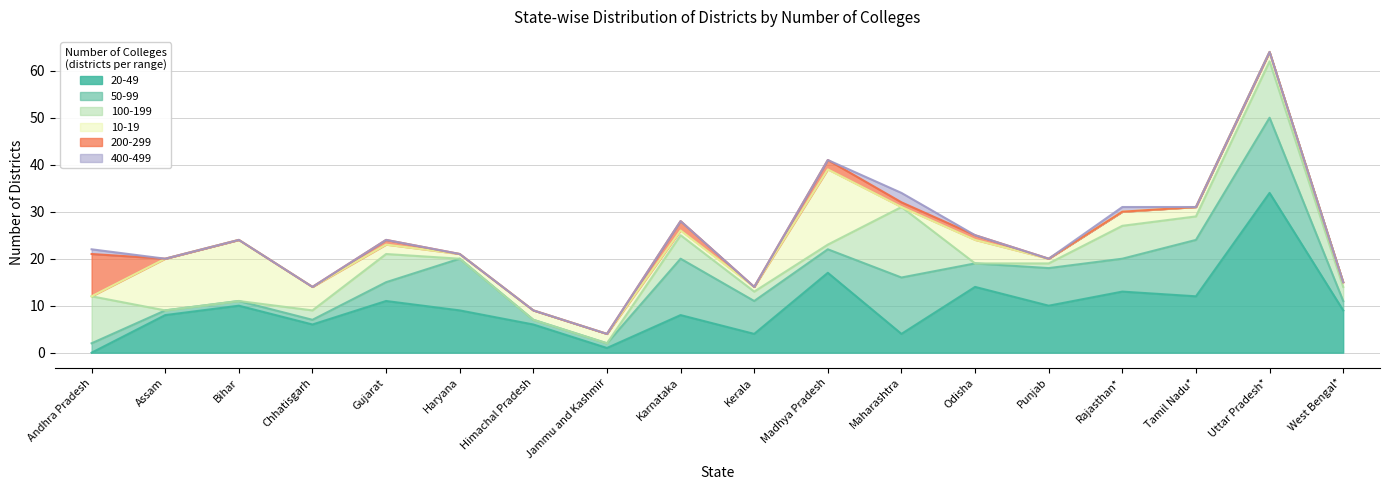

Is the value of 10-19 at Jammu and Kashmir greater than the value of 20-49 at Bihar?

No